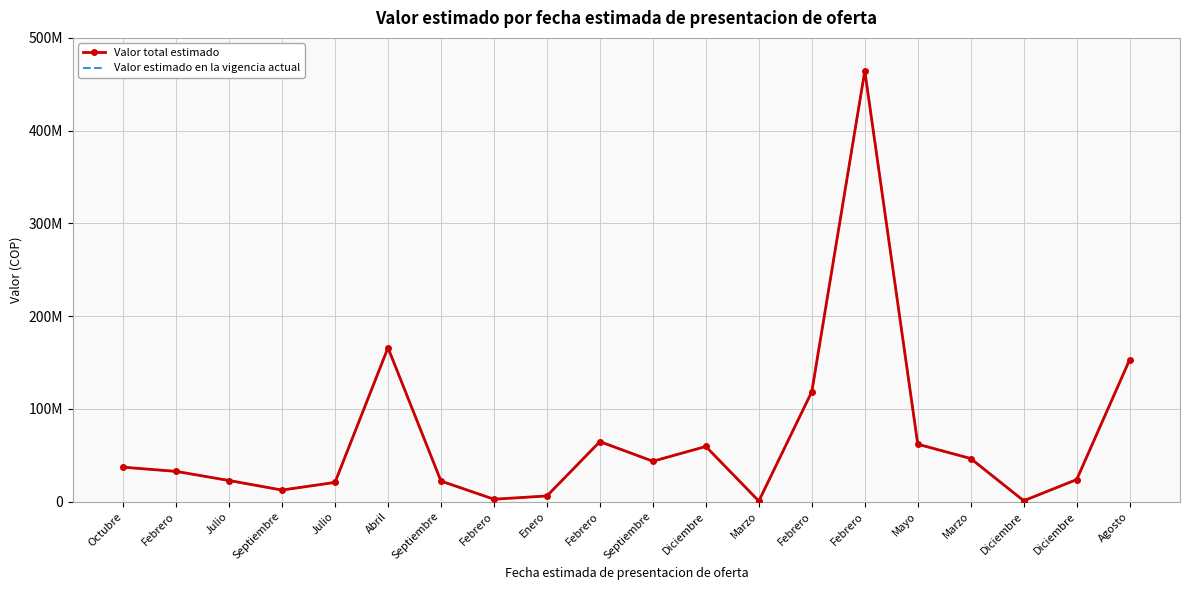

True or false: Valor estimado en la vigencia actual and Valor total estimado intersect in this chart.

False